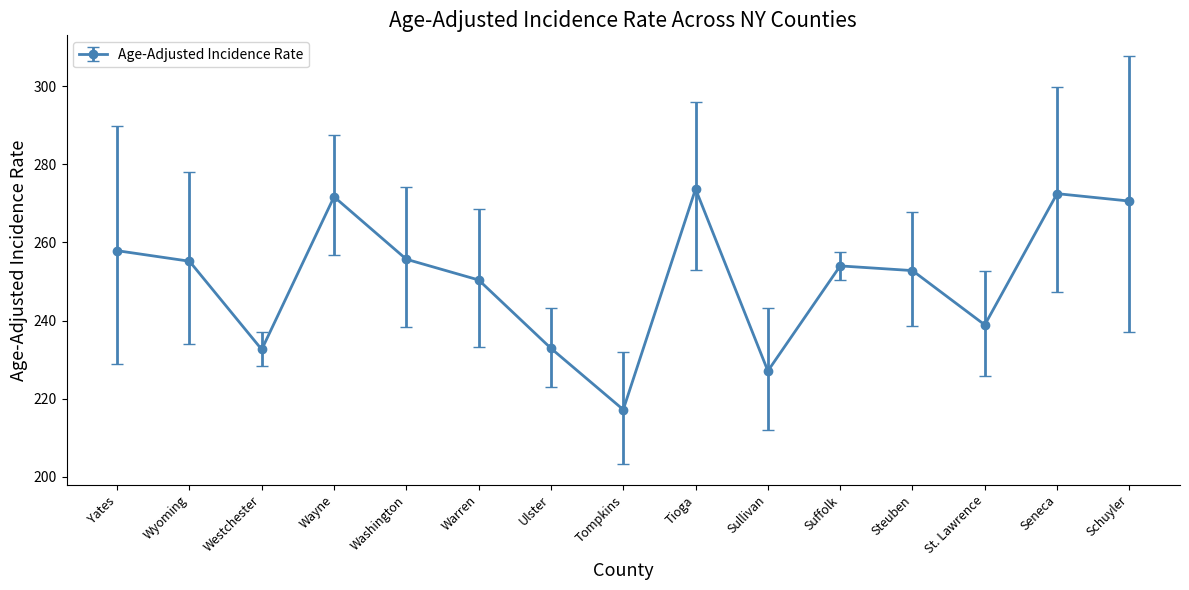

The value at Wayne is 429.7. True or false?

False